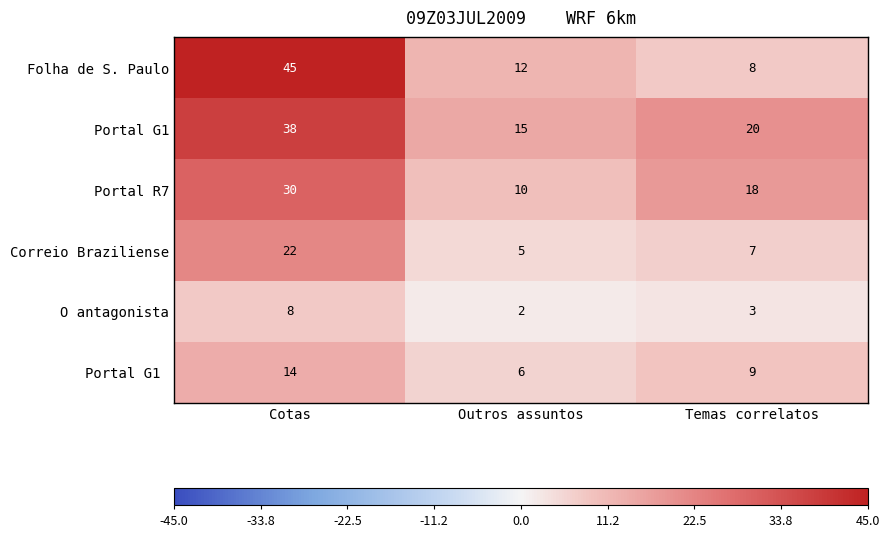

What is the maximum value shown in the chart?

45